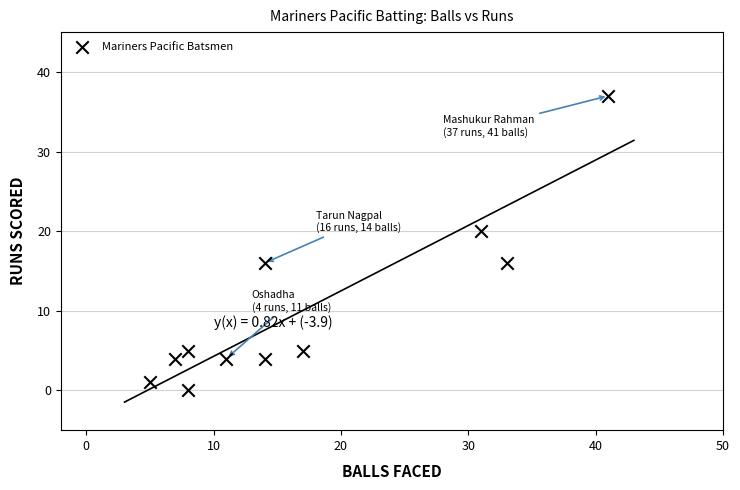

What is the range of X values (max minus min)?

36